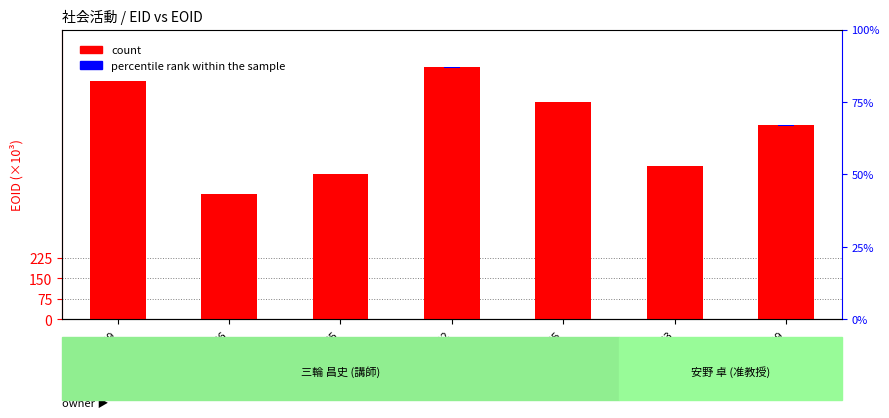

Which series has the widest spread of values?

count